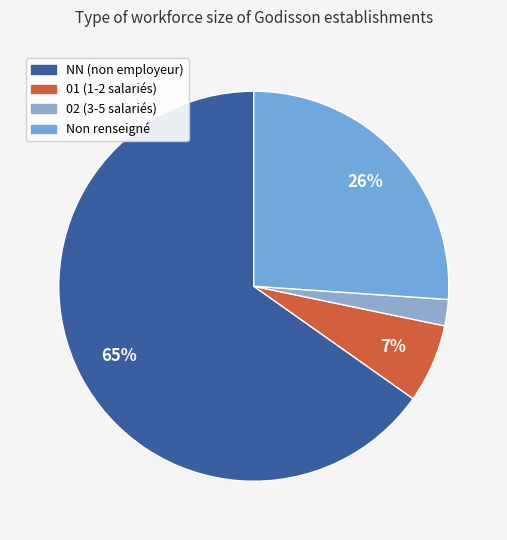

To the nearest percent, what is the difference between the largest and smallest slice percentages?

63%